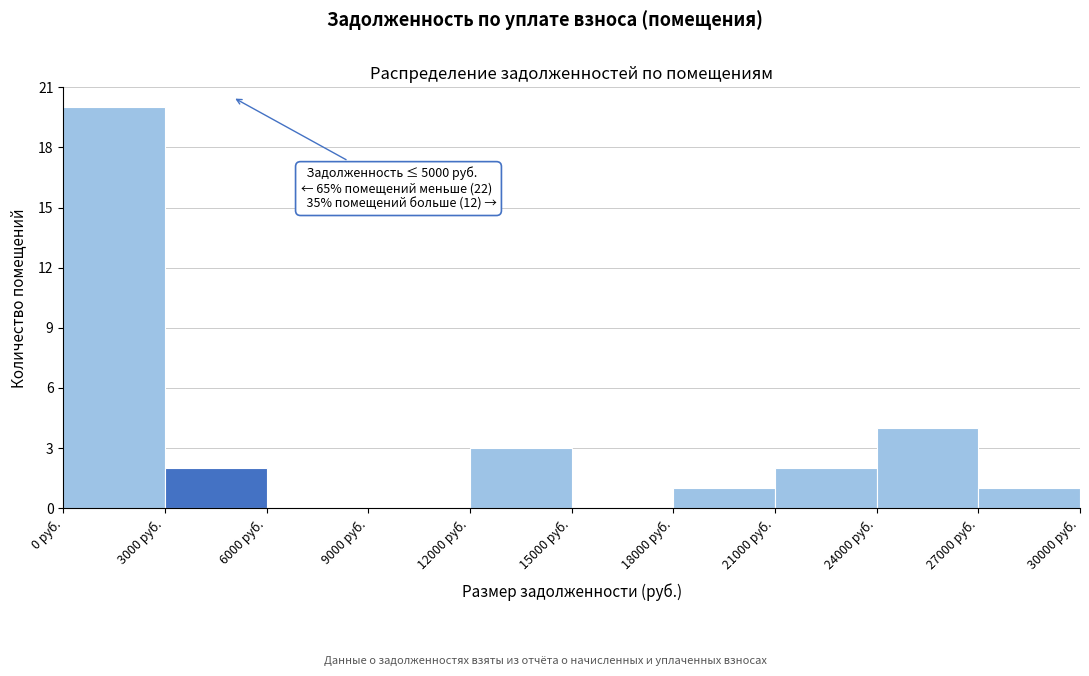

Over which range of the x-axis is the bar tallest?

0 to 3000